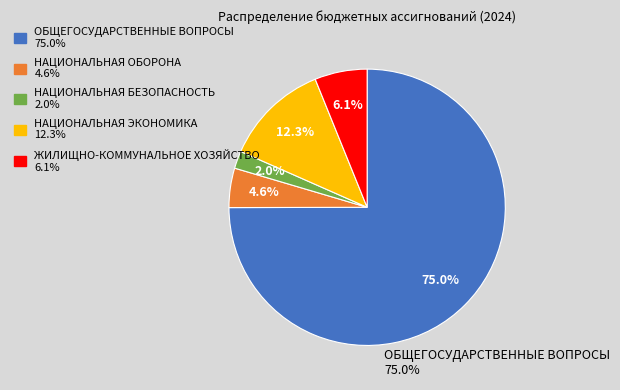

Does any single category account for the majority?

Yes